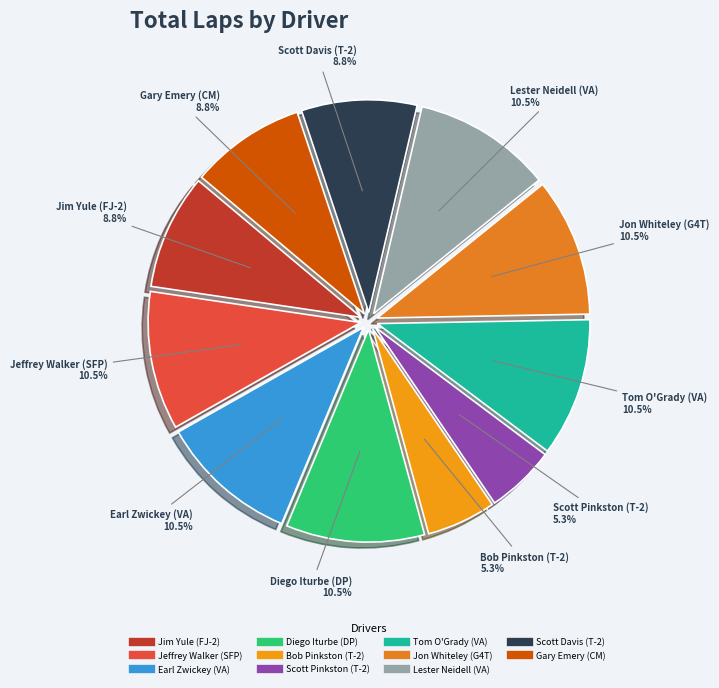

What is the ratio of the value at Gary Emery (CM) to the value at Jeffrey Walker (SFP)?

0.8